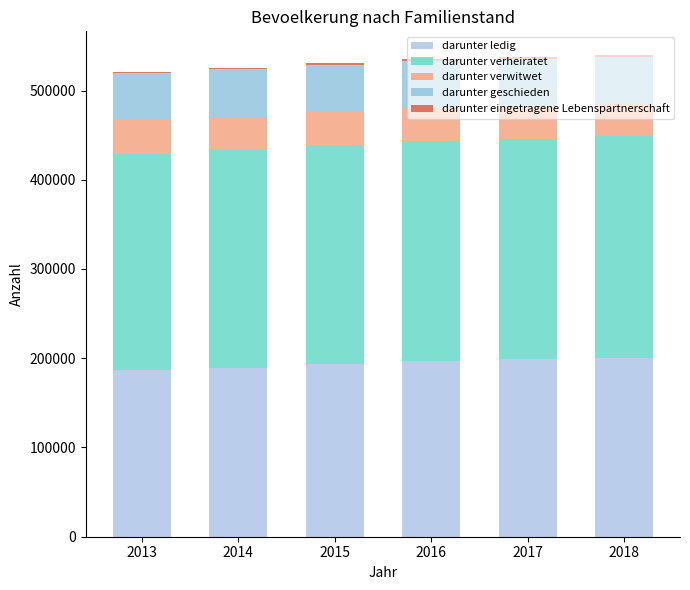

Are the bars horizontal?

No